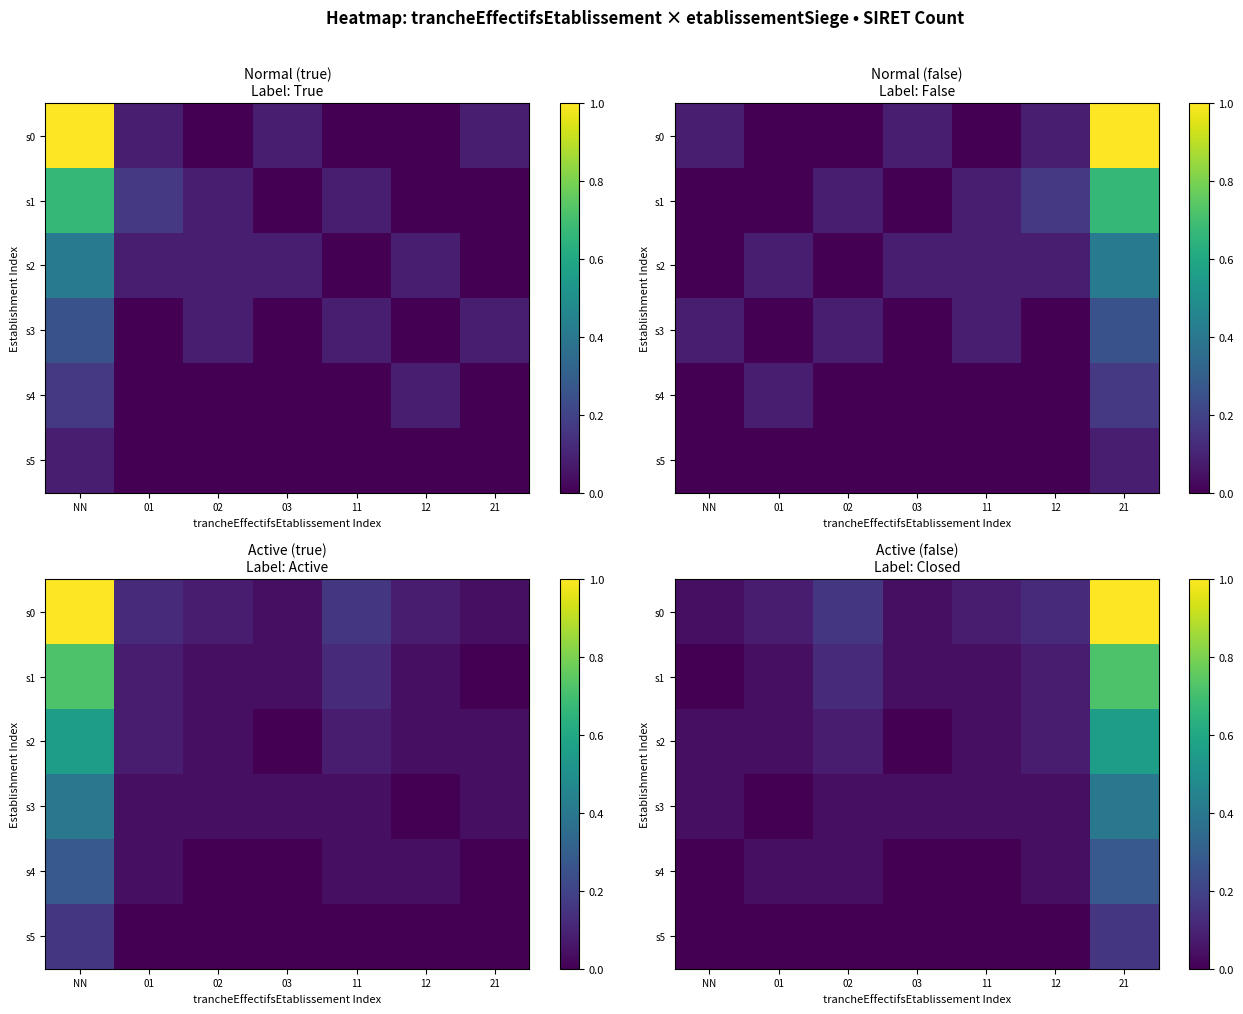

What is the total value across all series at 12?

0.4